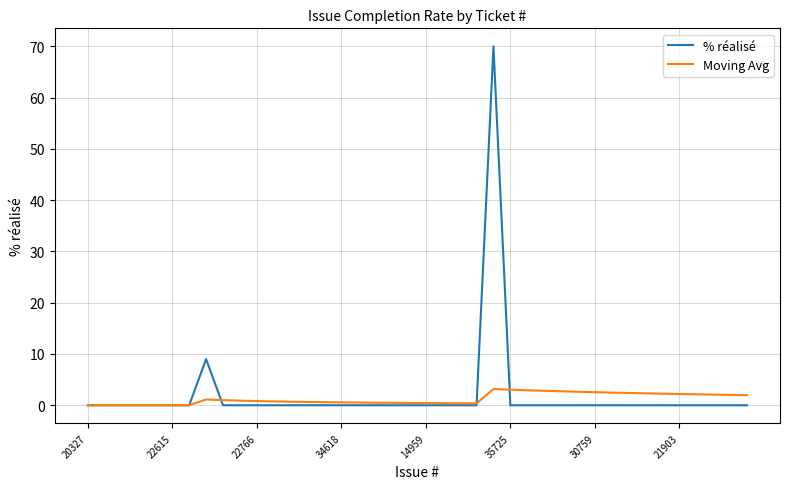

What is the highest value of the % réalisé series?

70.0